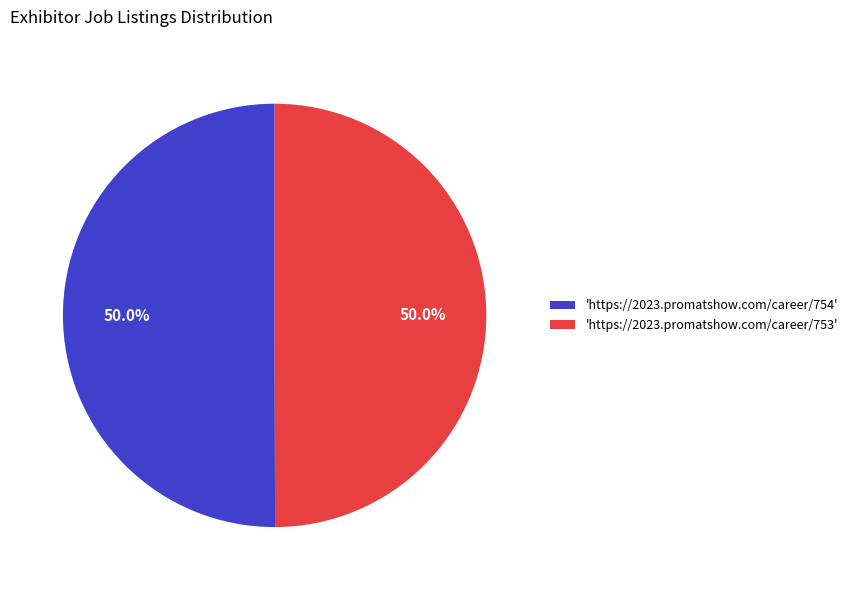

What percentage do 'https://2023.promatshow.com/career/753' and 'https://2023.promatshow.com/career/754' together represent?

100.0%